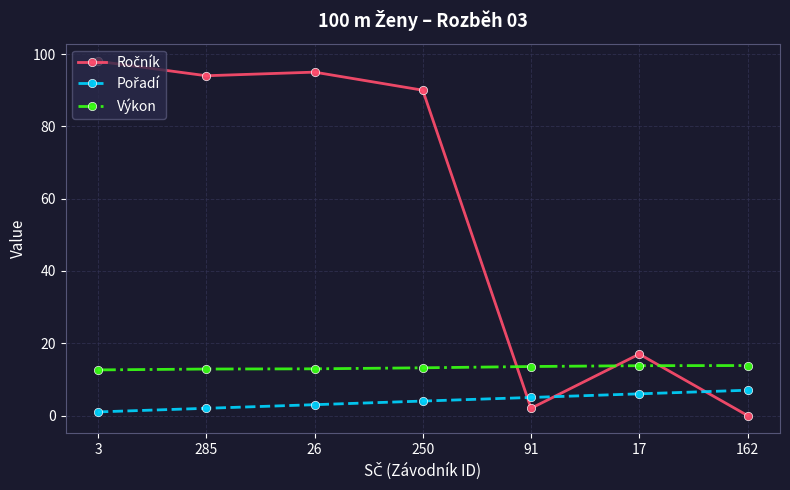

Is it true that Výkon equals 13.6 at 91?

True